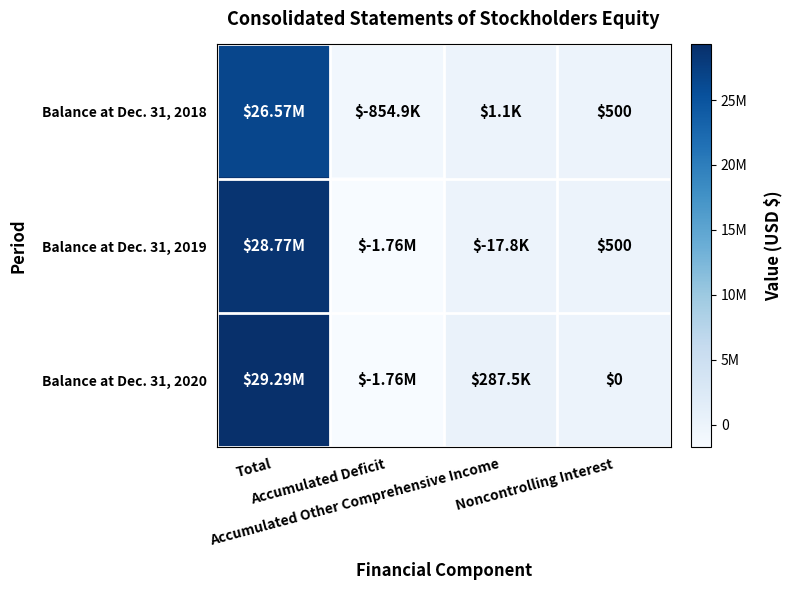

How many distinct data groups are displayed?

3